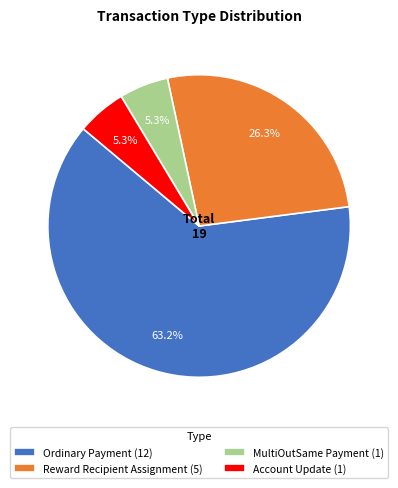

What is the largest slice in the pie chart?

Ordinary Payment